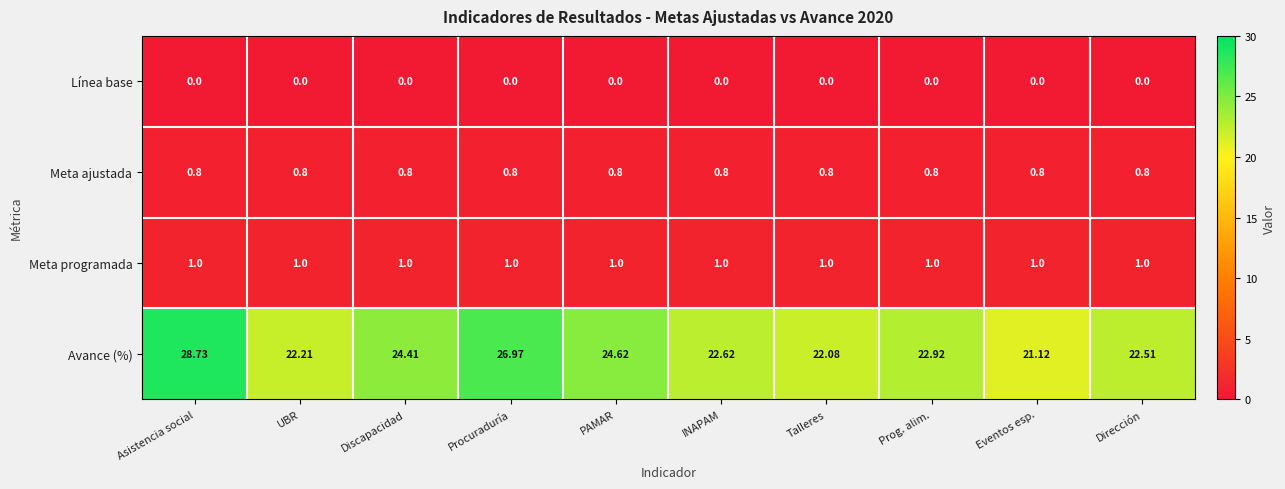

Which series has the largest range (max minus min)?

Avance (%)